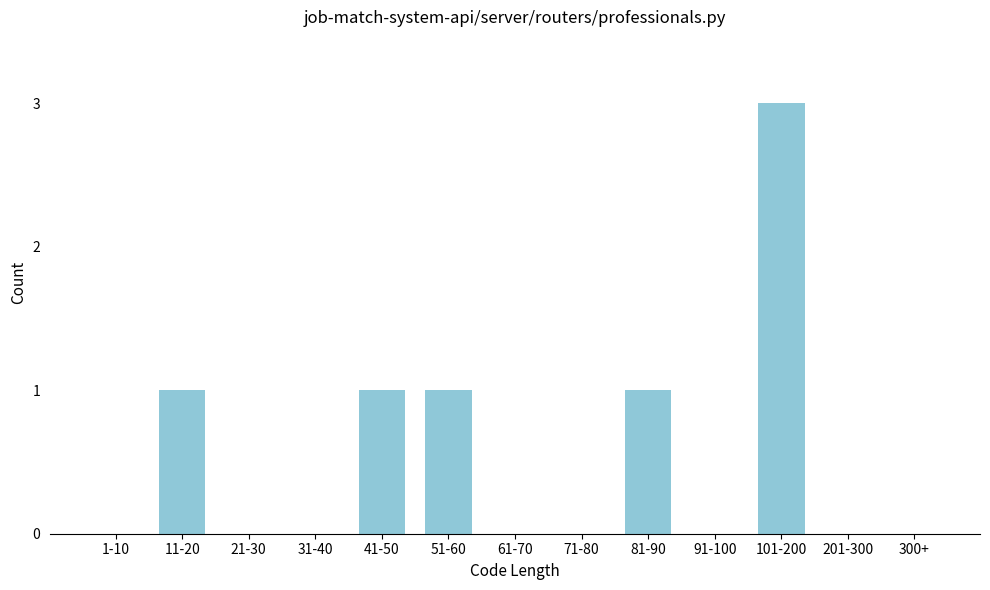

Reading right to left, what are all the values shown in this chart?

300+=0	201-300=0	101-200=3	91-100=0	81-90=1	71-80=0	61-70=0	51-60=1	41-50=1	31-40=0	21-30=0	11-20=1	1-10=0